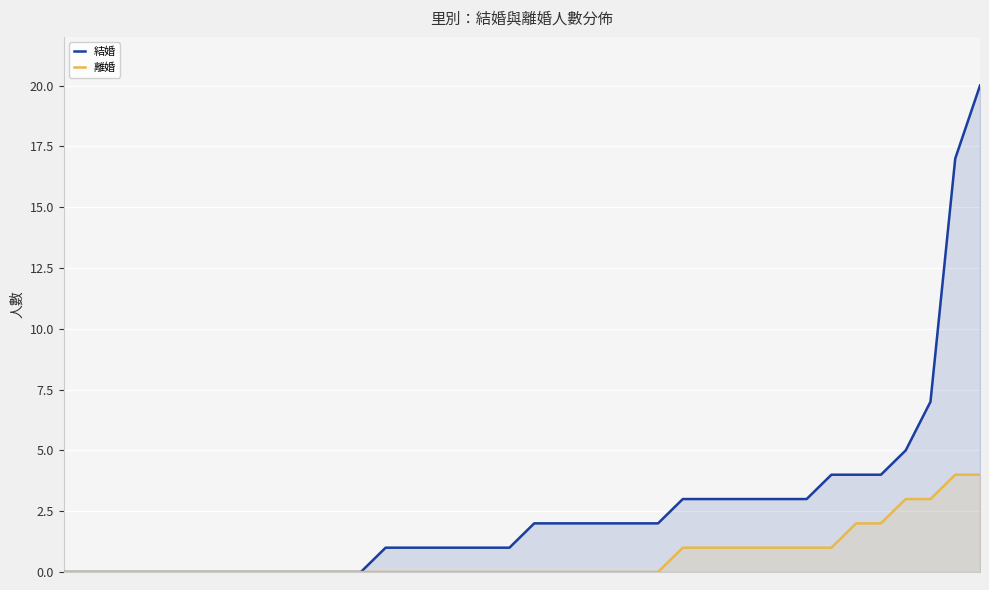

Where is 離婚 nearest to the value 2?

32